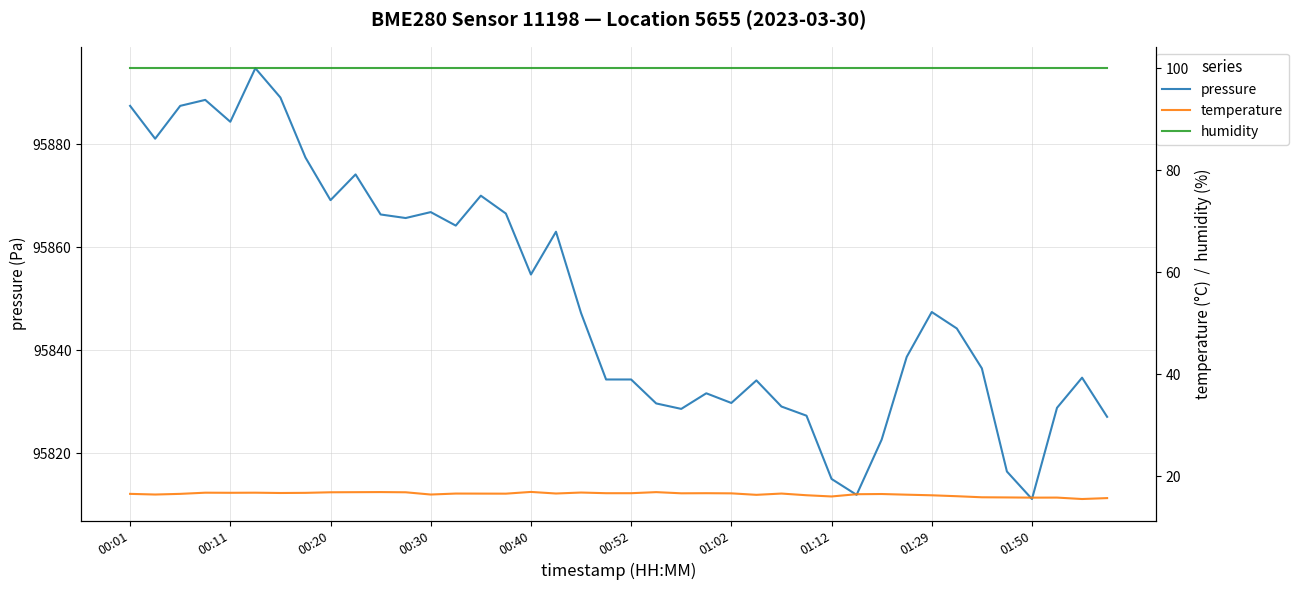

True or false: humidity and pressure cross at least once.

False